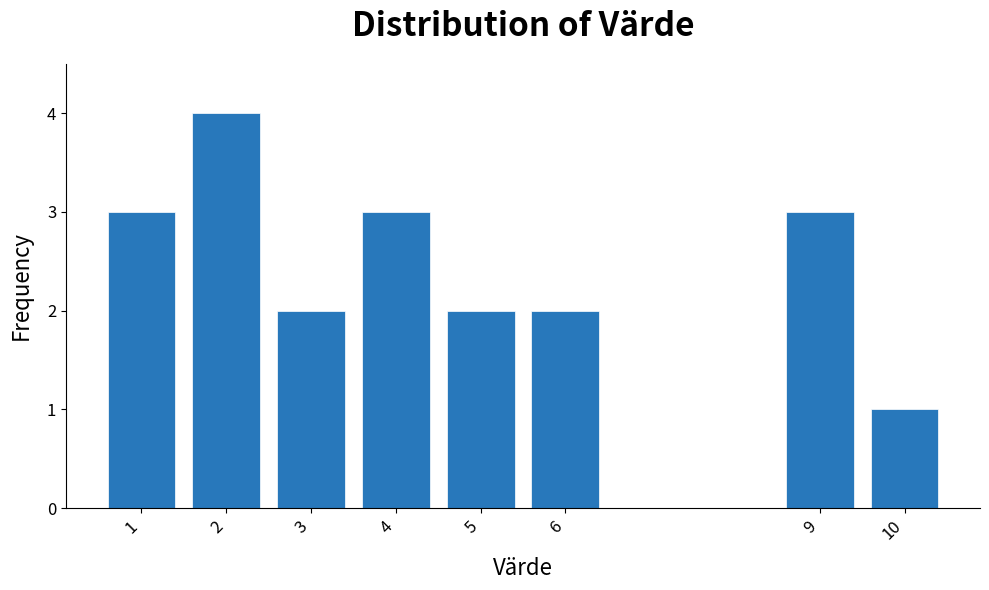

Reading left to right, what are all the values shown in this chart?

3	4	2	3	2	2	3	1